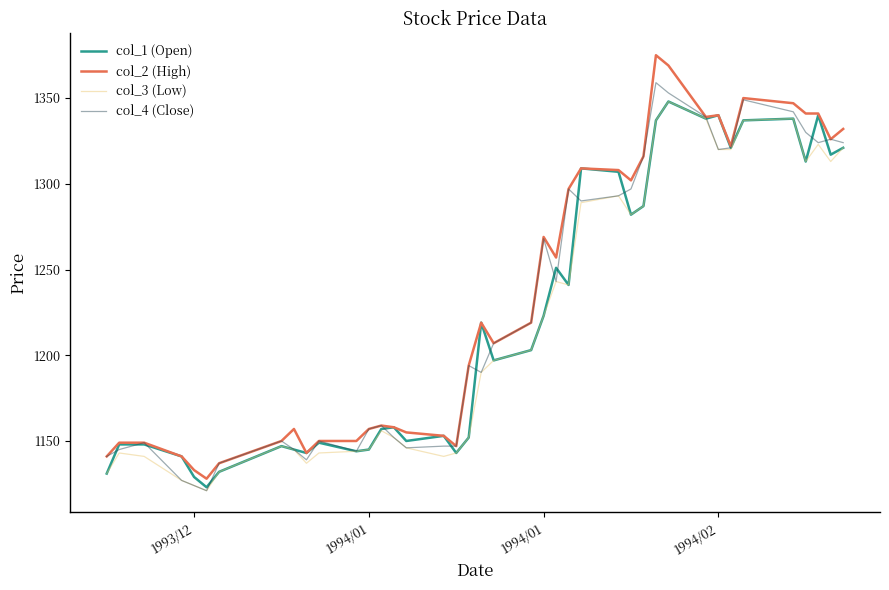

What is the minimum value for col_4 (Close)?

1121